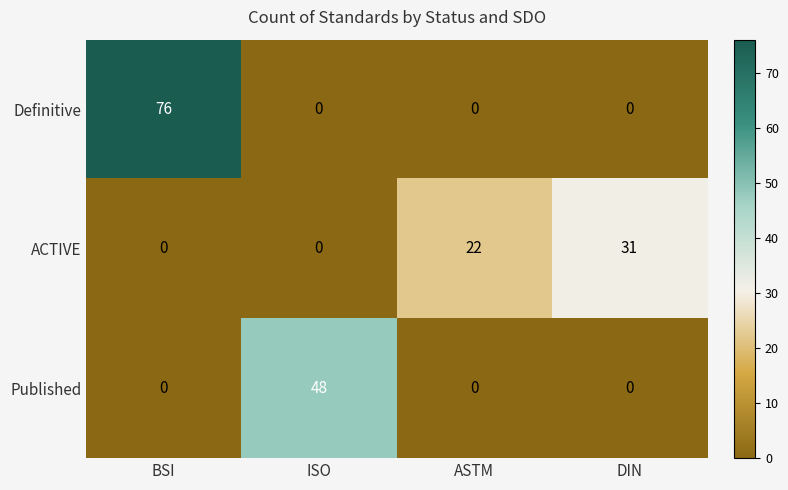

Which series has the widest spread of values?

Definitive